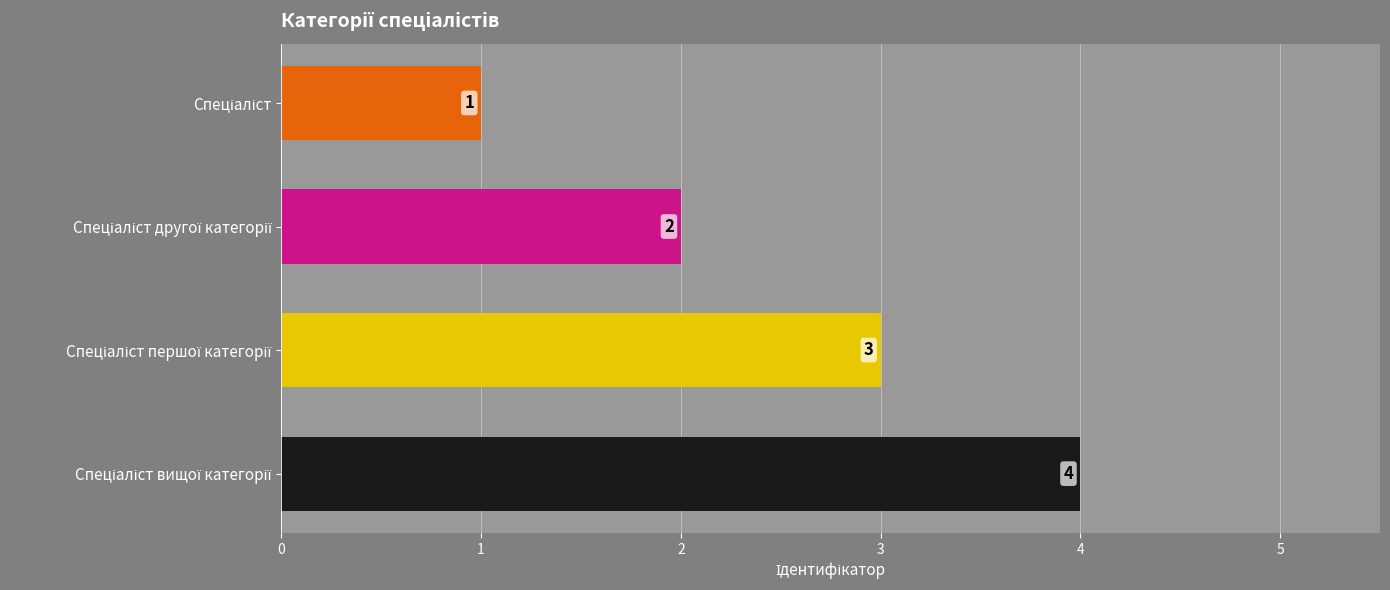

What is the sum of all values?

10